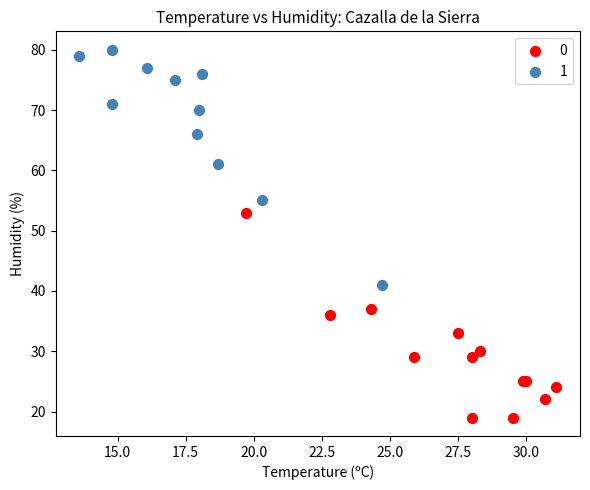

What are all the series names shown in the legend?

0, 1